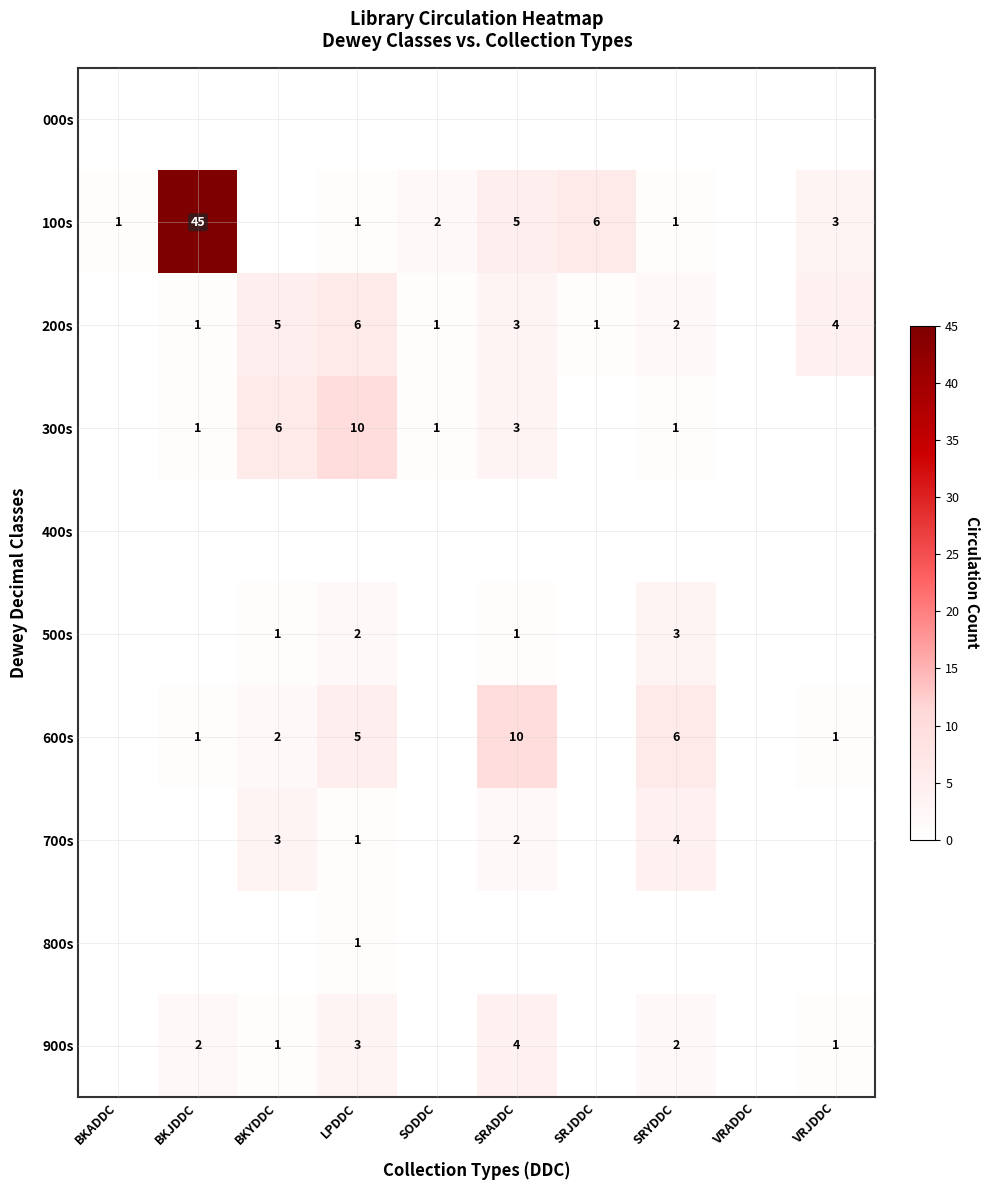

At which category does the chart reach its peak across all series?

BKJDDC